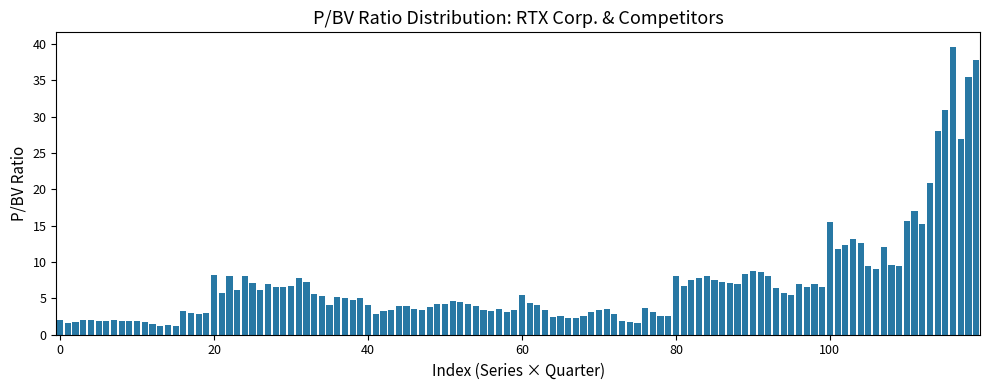

What is the average value?

6.9